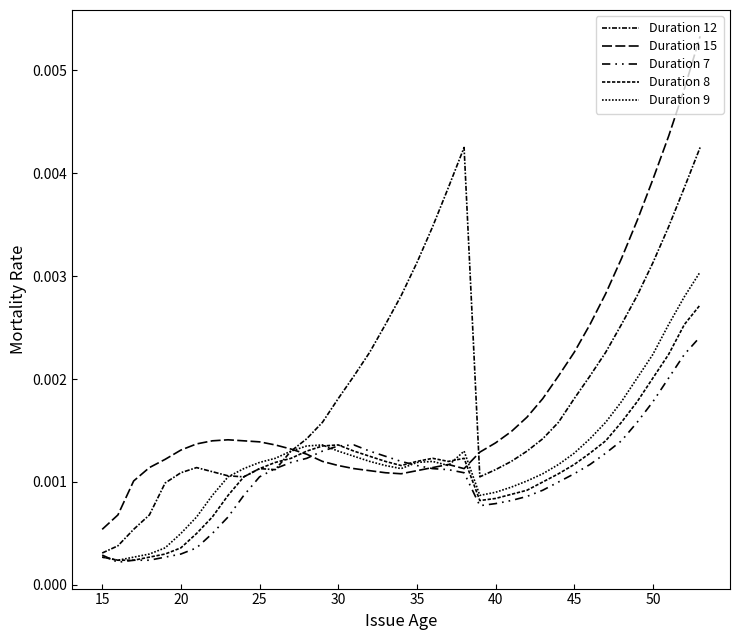

Does the chart have visible grid lines?

No